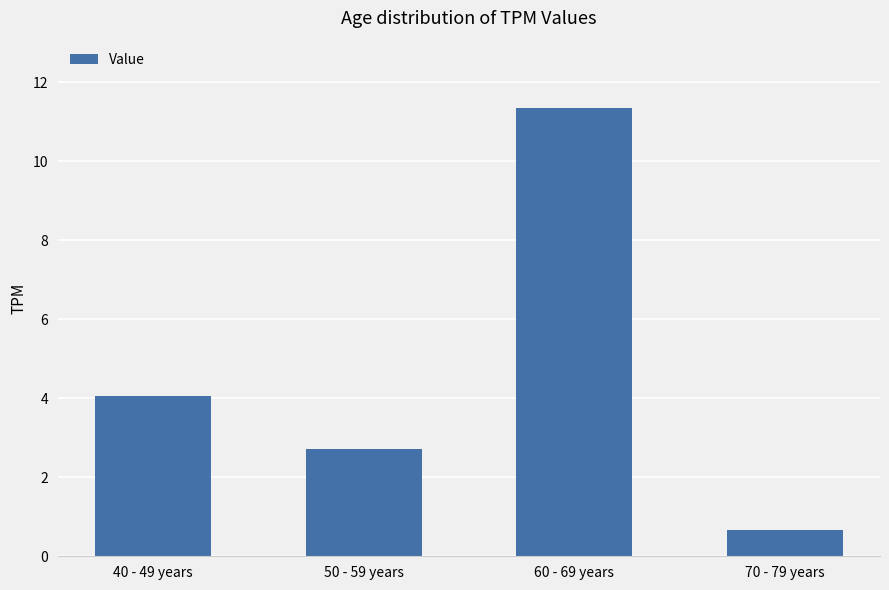

What is the smallest value displayed?

0.7